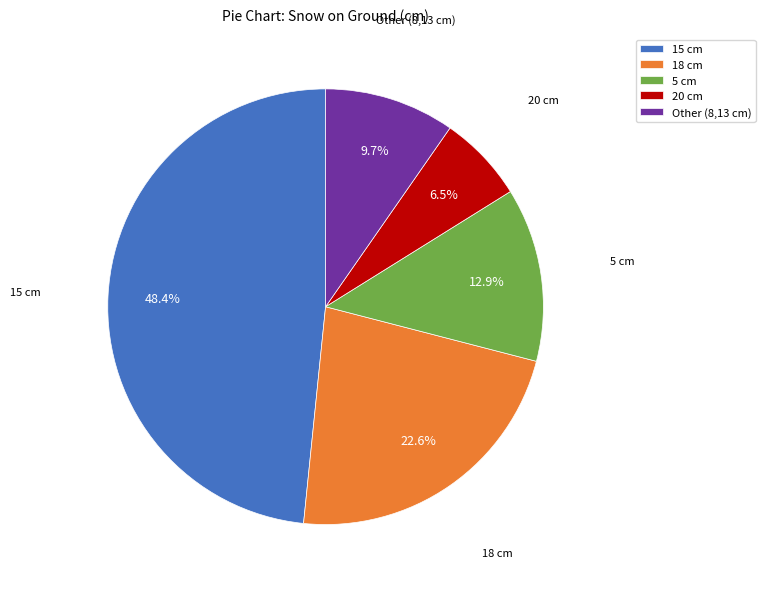

Rank the categories by value from highest to lowest.

15 cm, 18 cm, 5 cm, Other (8,13 cm), 20 cm